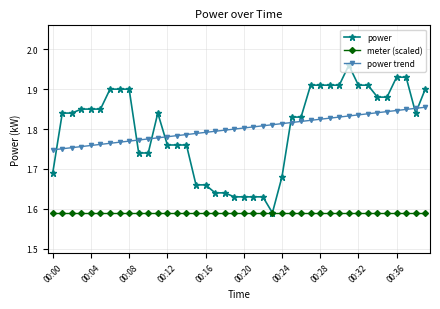

Which series ends up on top after the final intersection of power trend and power?

power